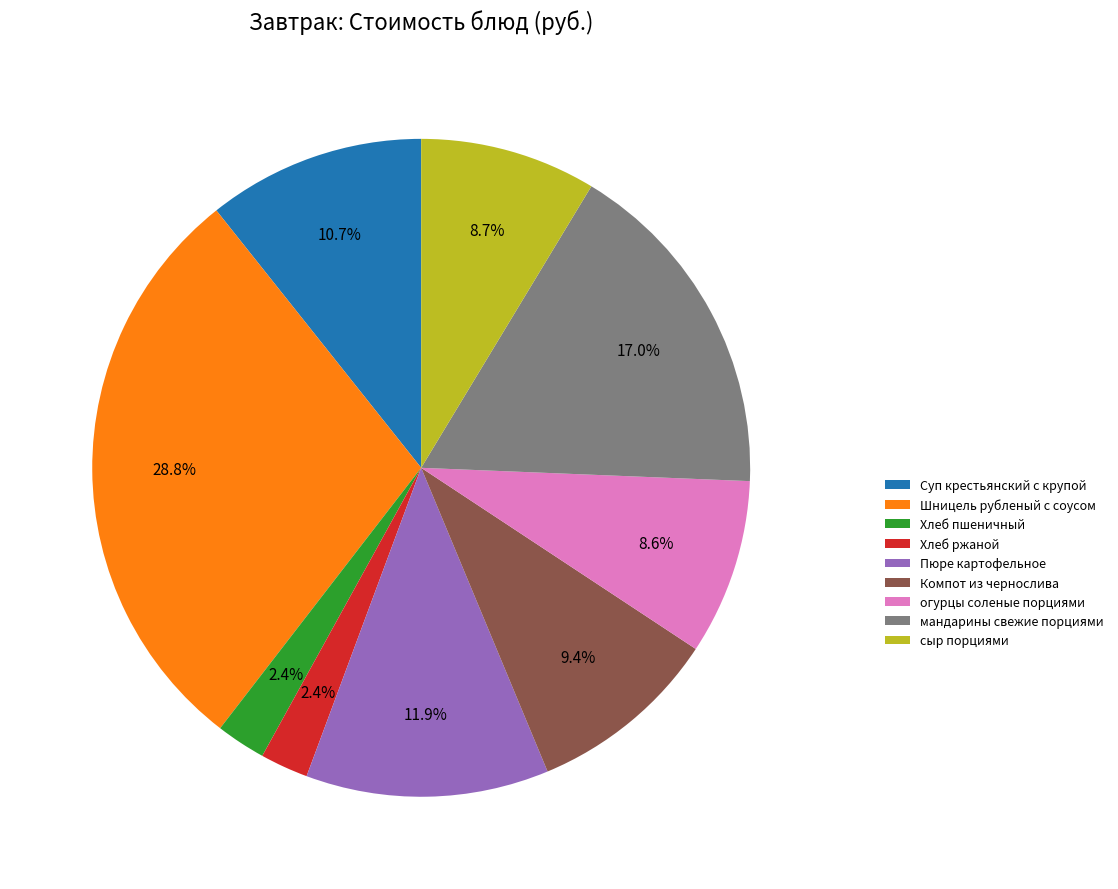

To the nearest percent, what is the difference between the largest and smallest slice percentages?

26%